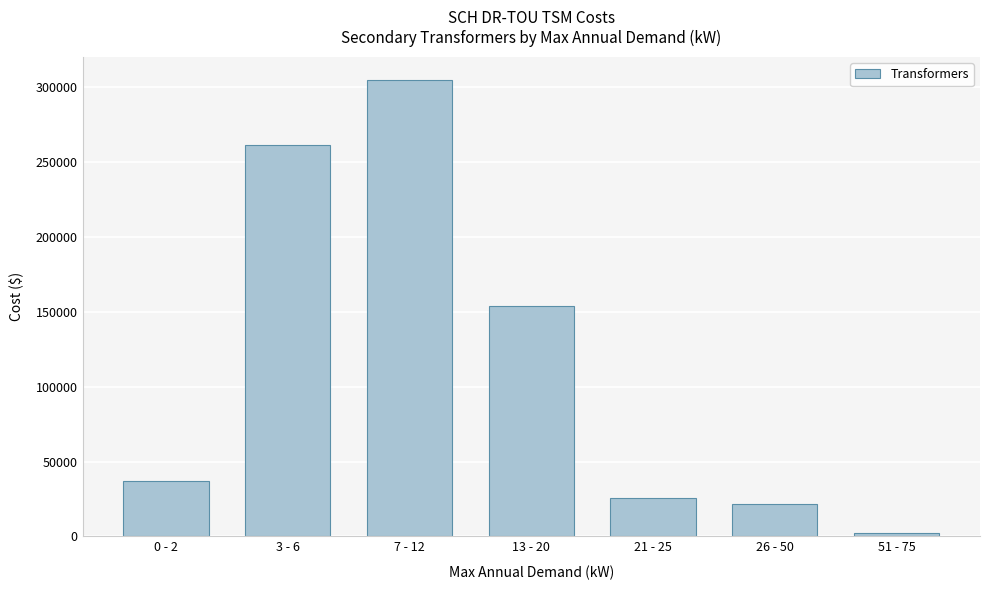

Reading left to right, extract all data points from this chart.

37054.0	261446.6	305021.1	153860.2	25643.4	21750.3	2164.6